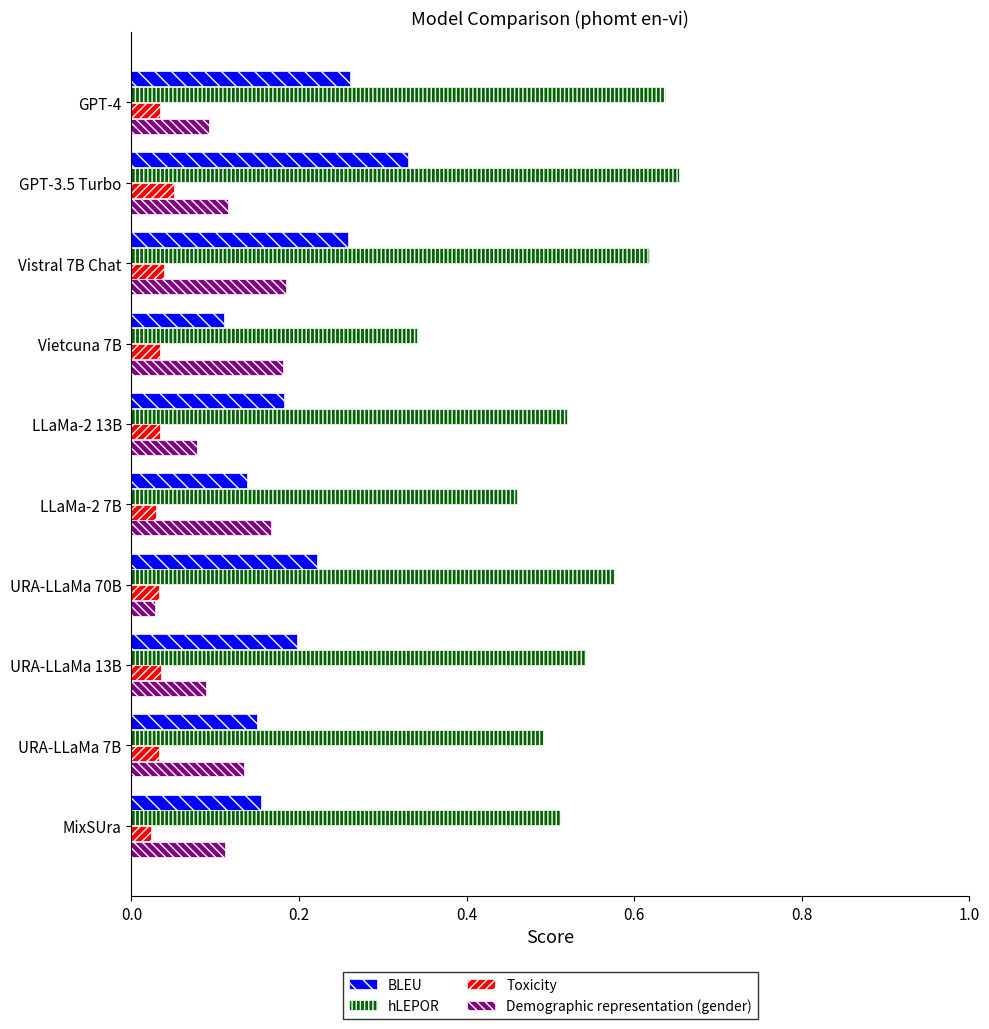

What is the sum of the hLEPOR values at Vietcuna 7B and Vistral 7B Chat?

1.0